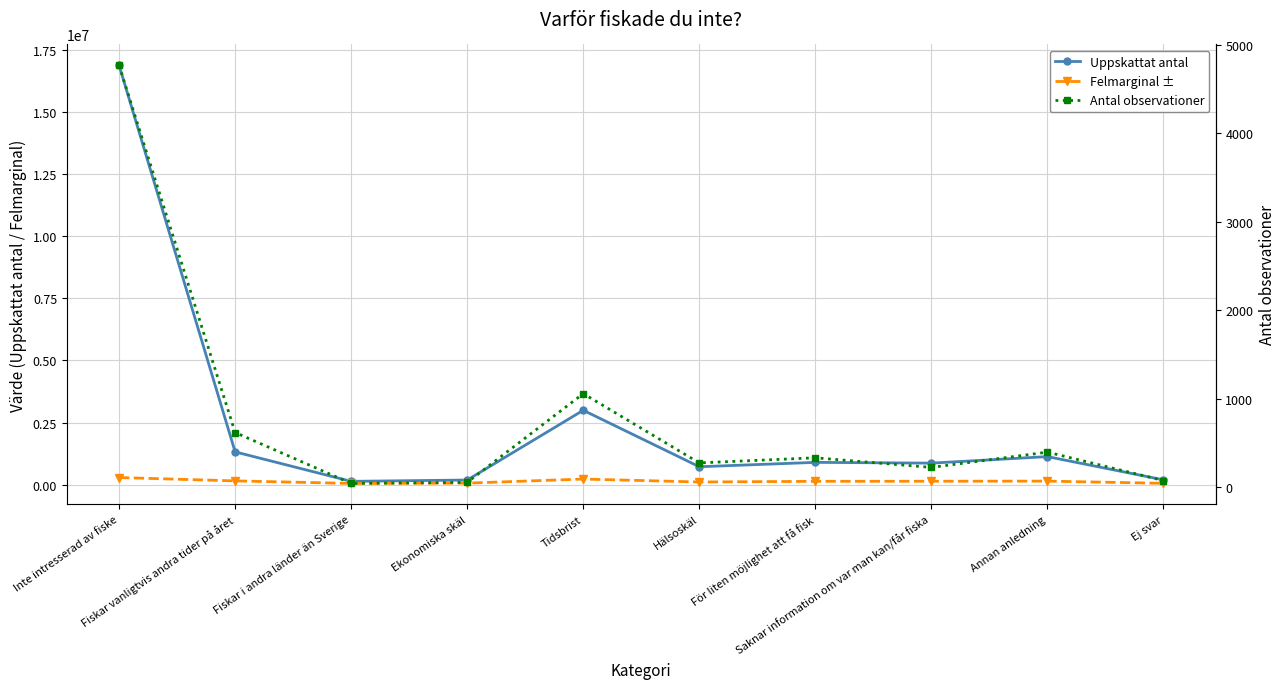

What is the approximate value of Uppskattat antal at Fiskar vanligtvis andra tider på året, to the nearest 10?

1319000